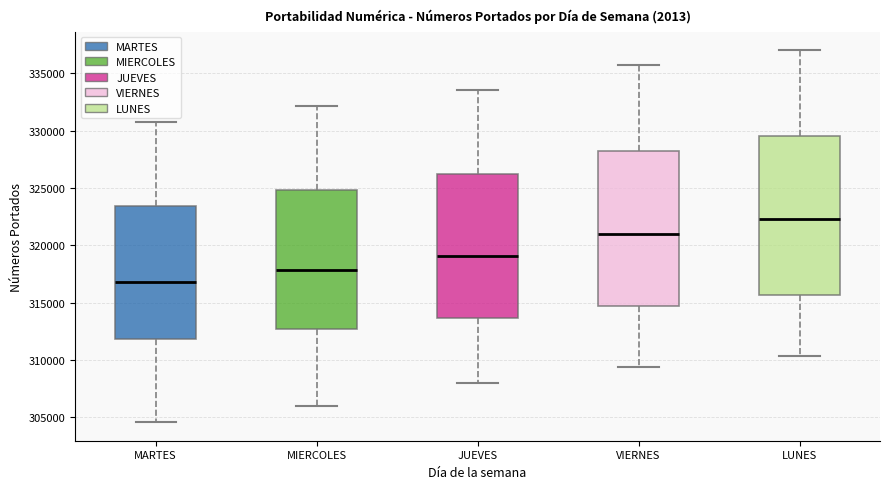

Reading left to right, read every box against the y-axis: the position of its median line, the range the box covers, and the ends of its whiskers. The values are not printed on the chart, so give them approximately, as read against the axis.

MARTES: median 317000, box 312000 to 323500, whiskers 304500 to 331000
MIERCOLES: median 318000, box 312500 to 325000, whiskers 306000 to 332000
JUEVES: median 319000, box 313500 to 326000, whiskers 308000 to 333500
VIERNES: median 321000, box 314500 to 328000, whiskers 309500 to 335500
LUNES: median 322500, box 315500 to 329500, whiskers 310500 to 337000